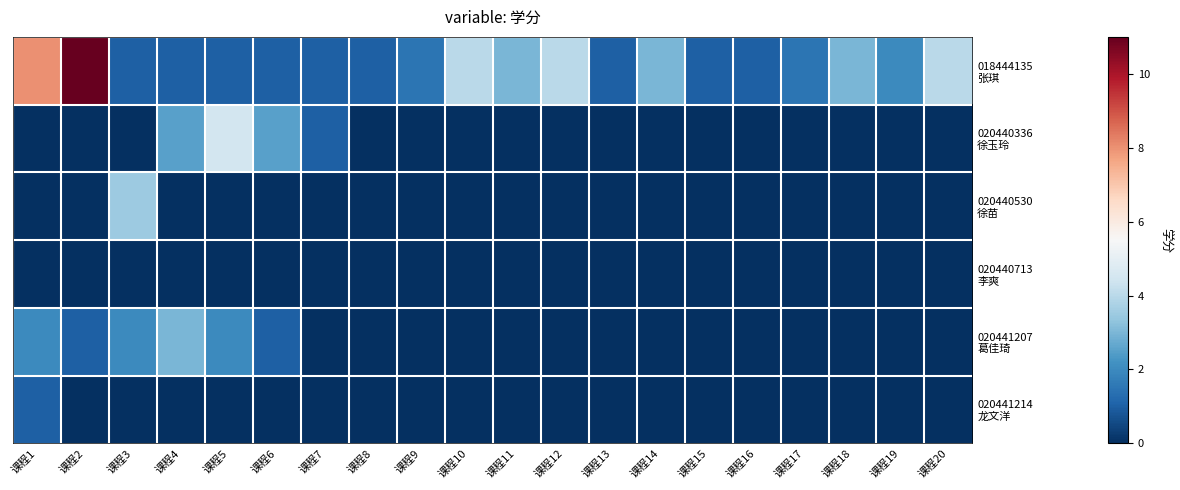

What is the spread (max minus min) of values at 课程7?

1.0